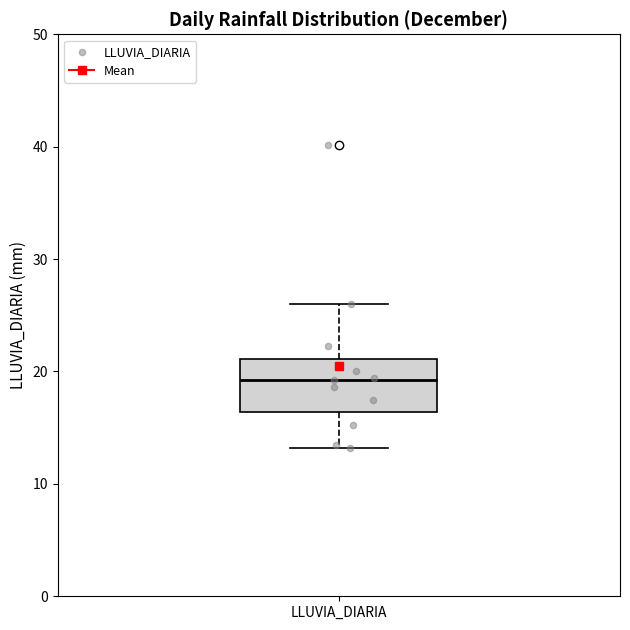

Read this box plot against the y-axis: the position of the median line, the range covered by the box, and the ends of both whiskers. The values are not printed on the chart, so give them approximately, as read against the axis.

median 19, box 16 to 21, whiskers 13 to 26